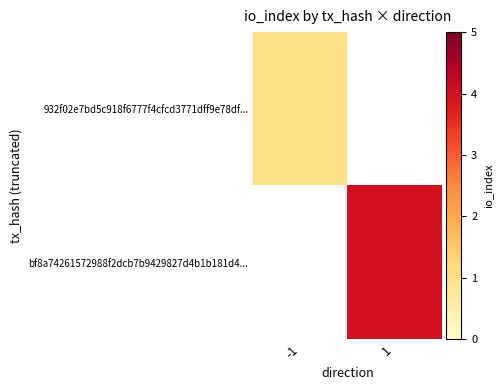

Count the number of data series in this chart.

2